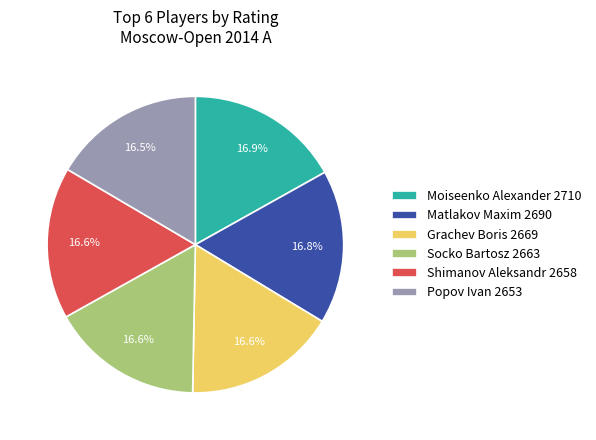

To the nearest percent, what is the average slice percentage?

17%